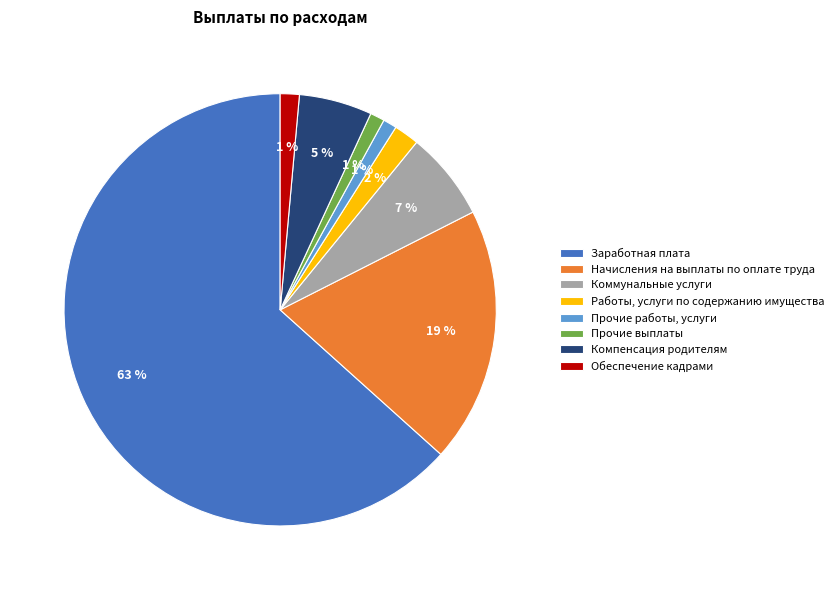

Does Работы, услуги по содержанию имущества account for over 50% of the chart?

No